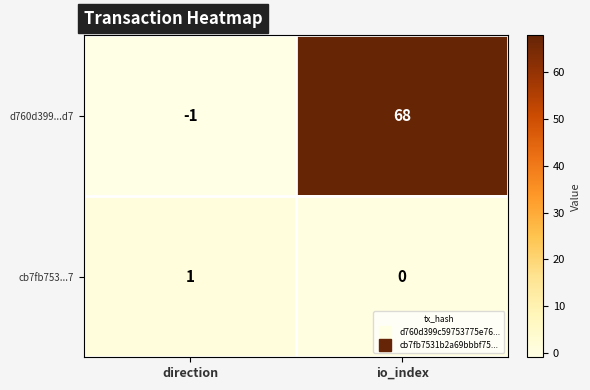

How many values in d760d399...d7 are above zero?

1